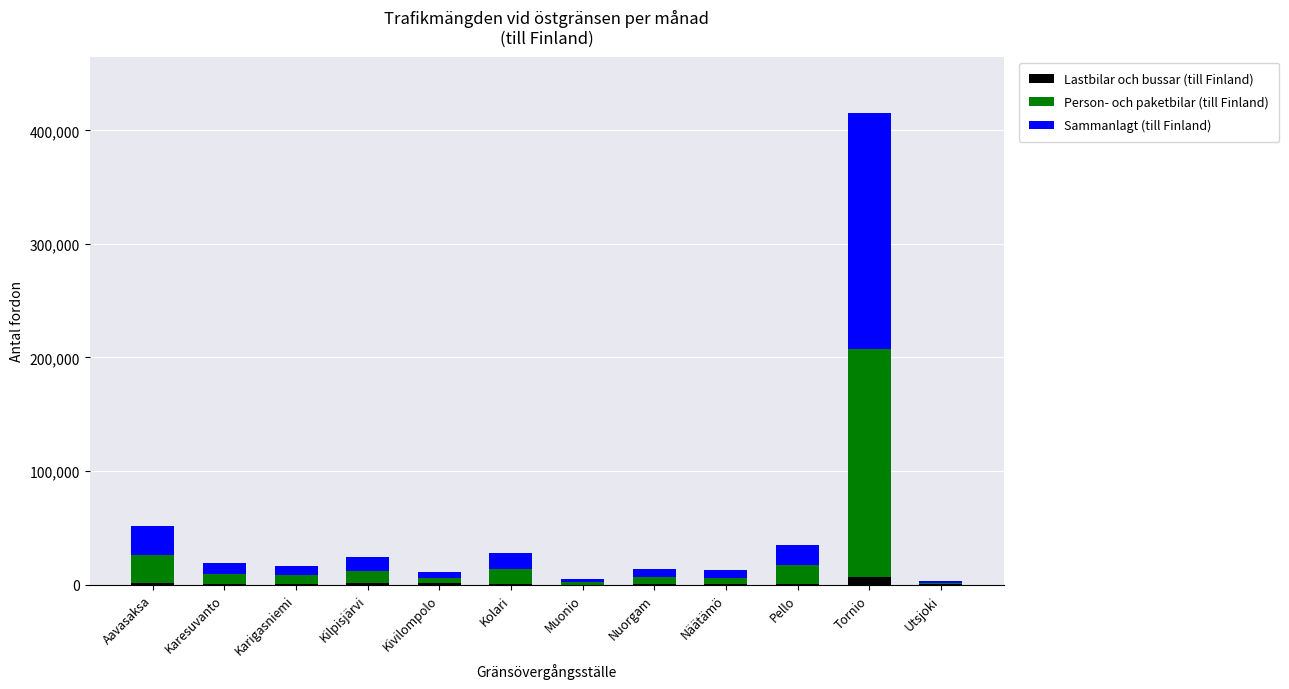

At which category is the sum across all series the highest?

Tornio